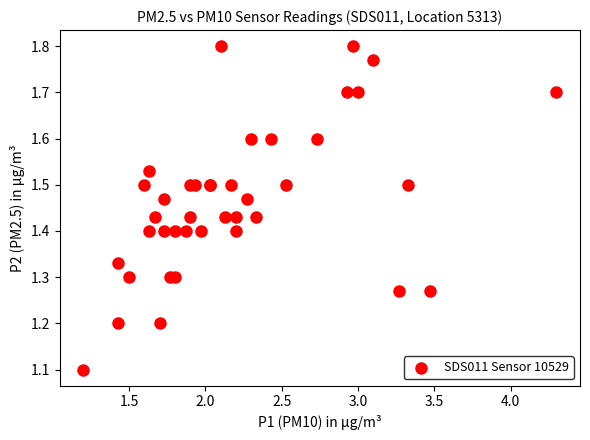

What Y value in the scatter plot is closest to 1?

1.1